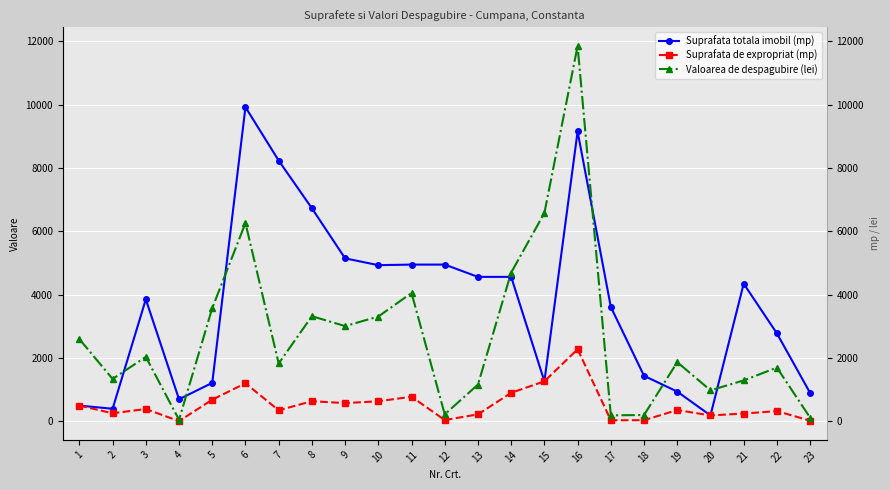

List the series in order of their overall mean, highest first.

Suprafata totala imobil (mp), Valoarea de despagubire (lei), Suprafata de expropriat (mp)